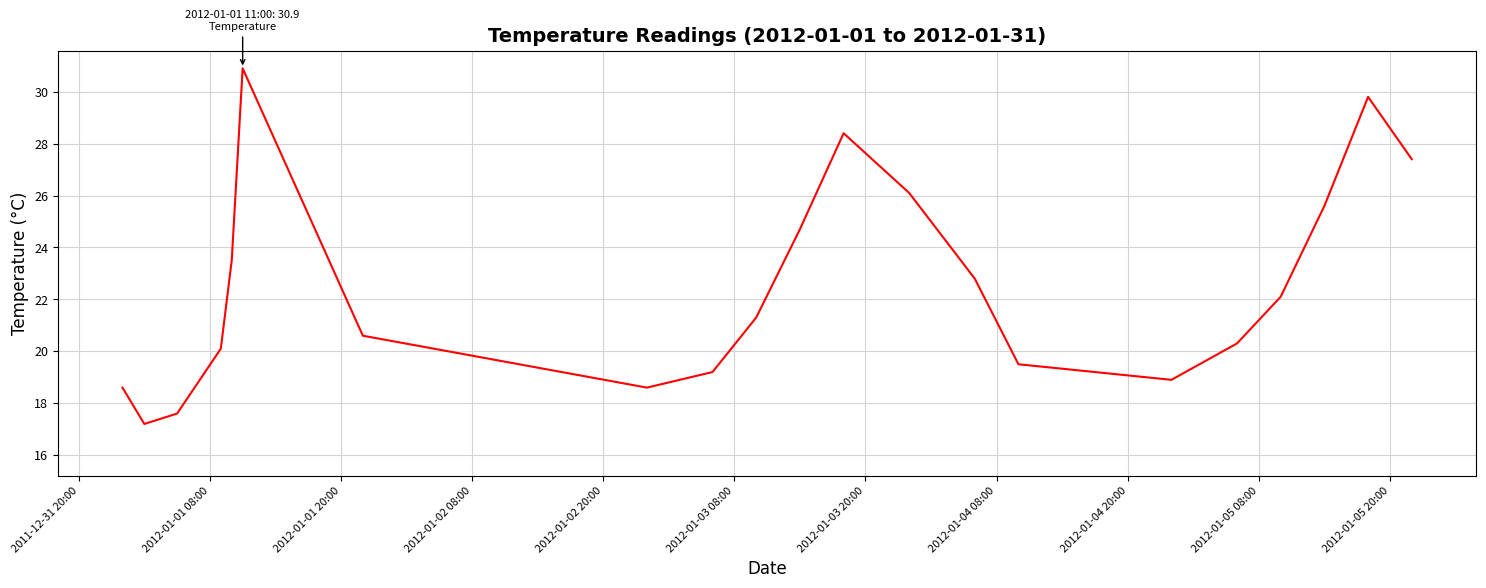

What is the smallest value displayed?

17.2